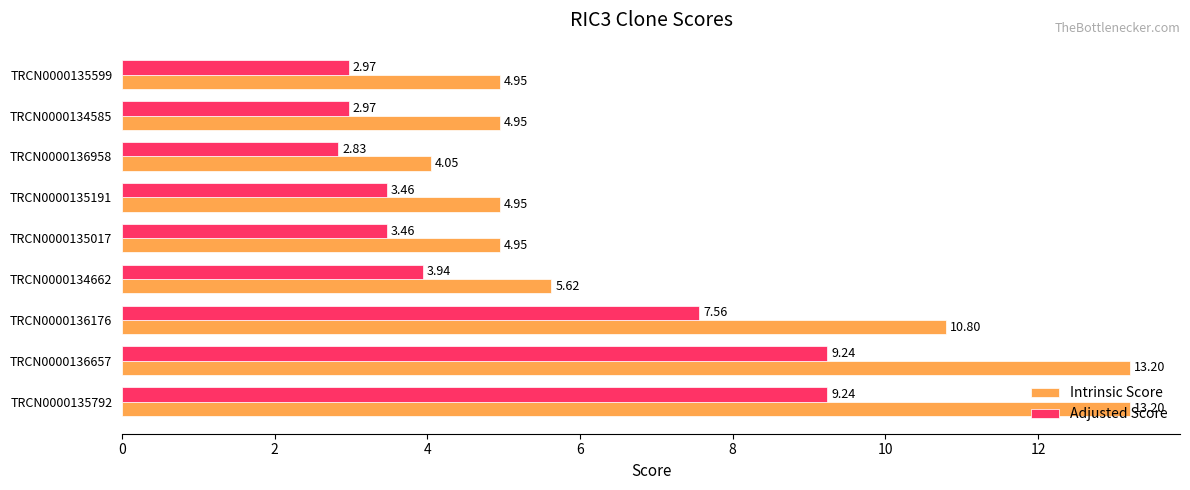

At how many categories does at least one series exceed 10?

3